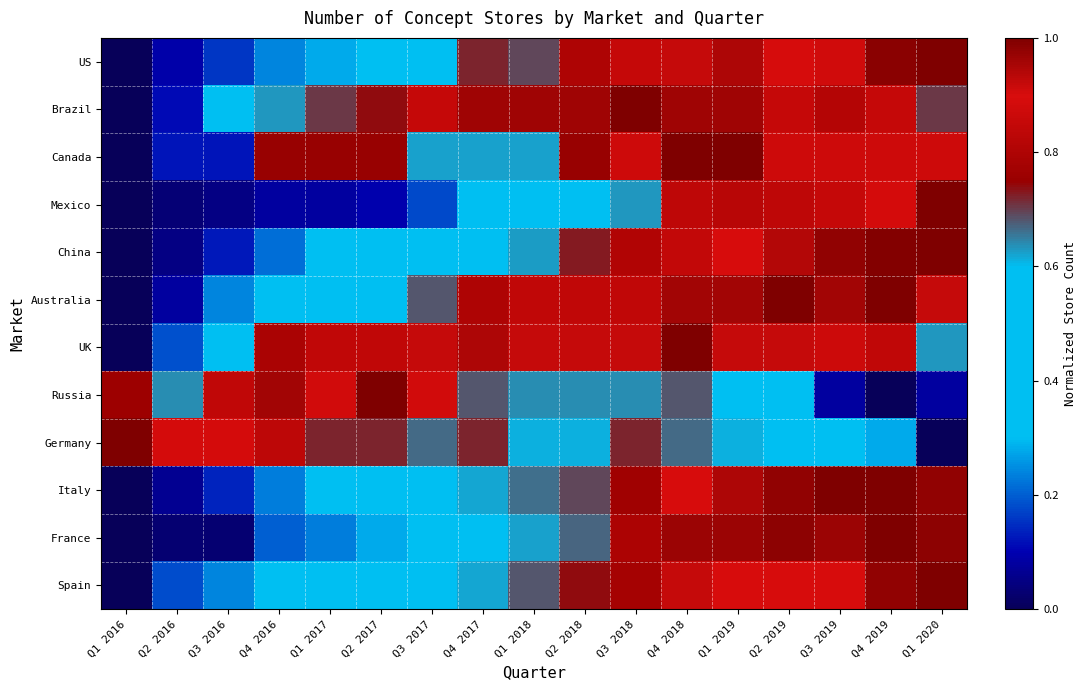

At how many categories does at least one series exceed 0?

17